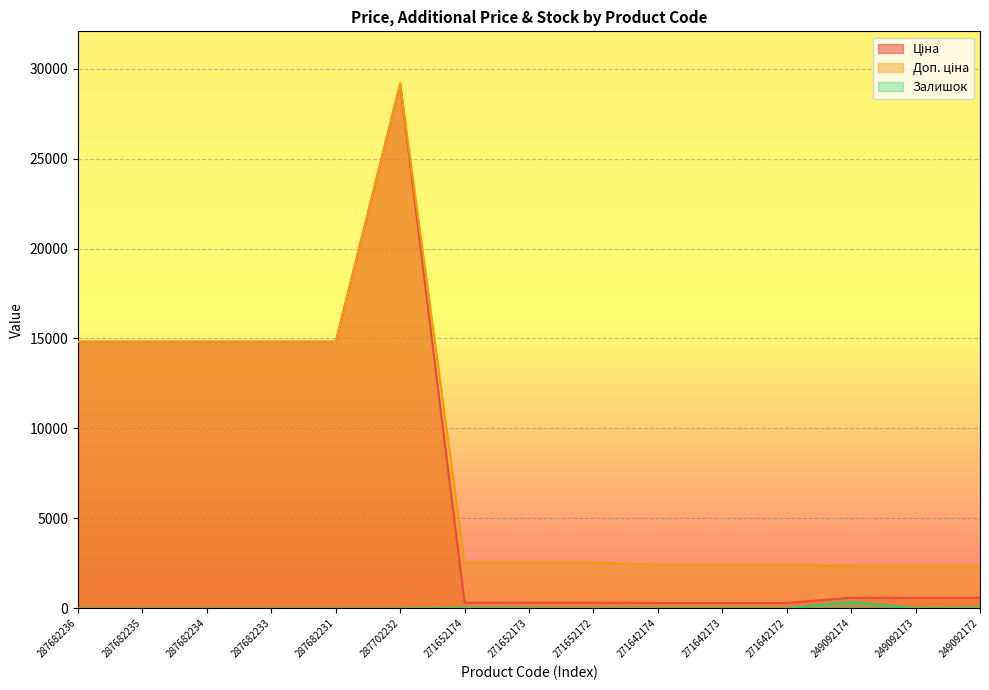

How many lines are shown in the chart?

3